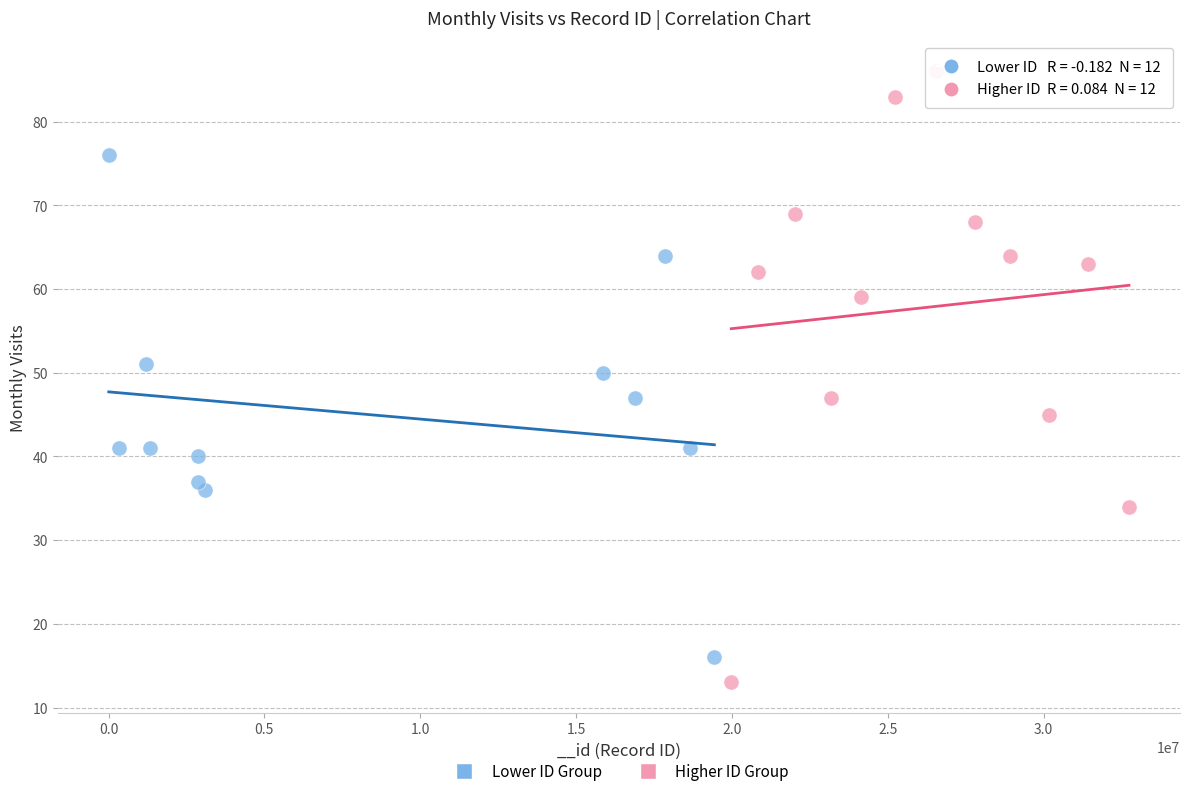

Which series has the widest spread of Y values?

Higher ID Group